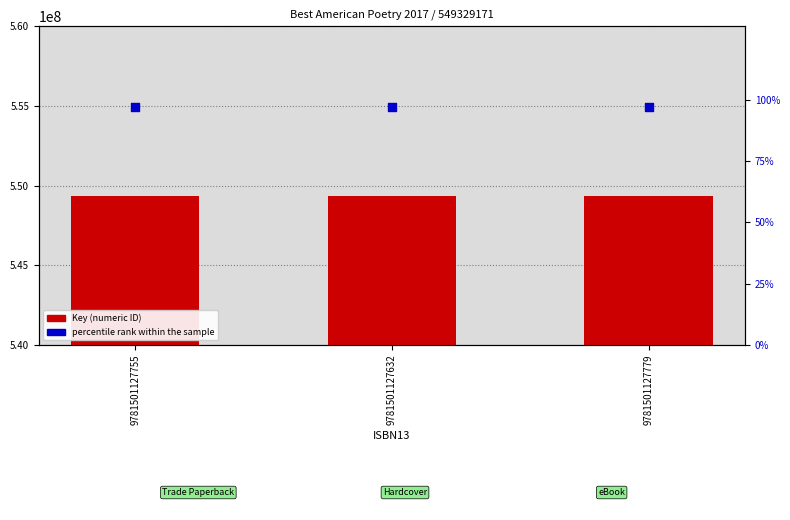

At which category is the sum across all series the highest?

9781501127755